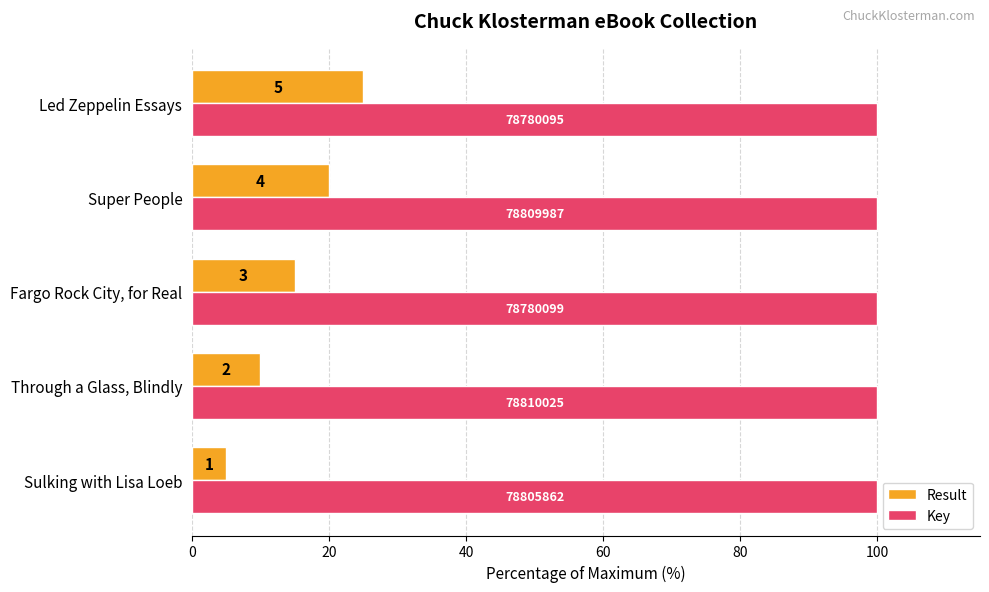

List the series in order of their peak value, lowest first.

Result, Key